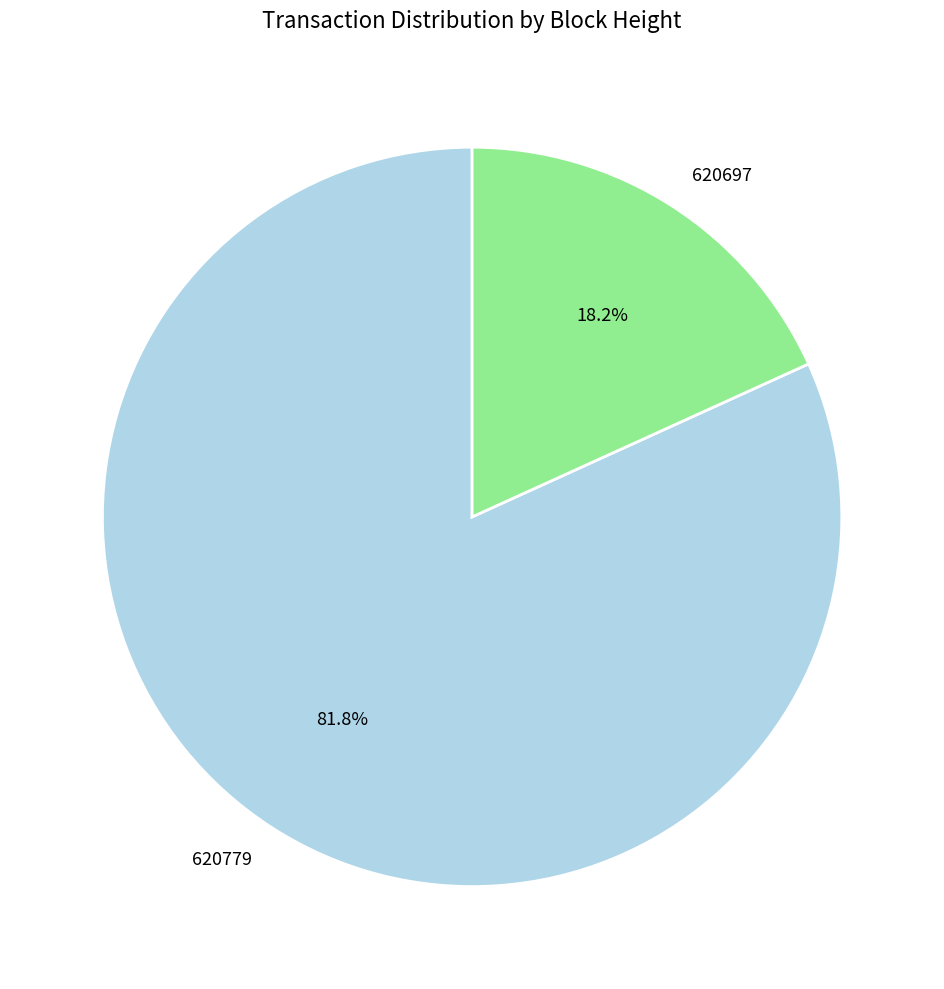

What percentage is the 620779 slice, to the nearest percent?

82%